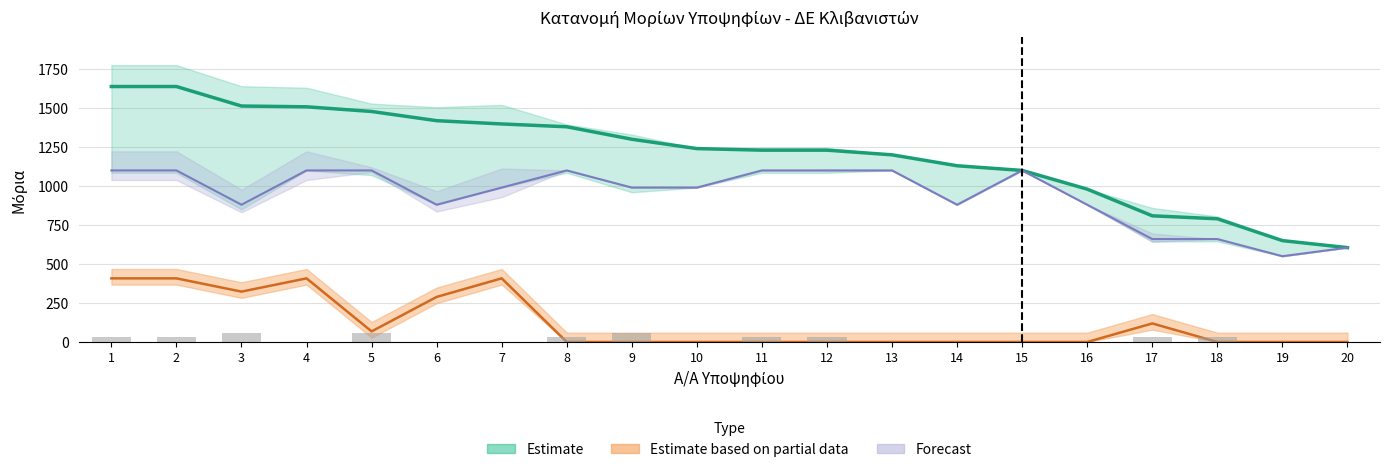

Is the value of ΣΥΝΟΛΟ ΜΟΡΙΩΝ at 5 greater than the value of ΜΟΡΙΑ (τίτλος) at 6?

Yes